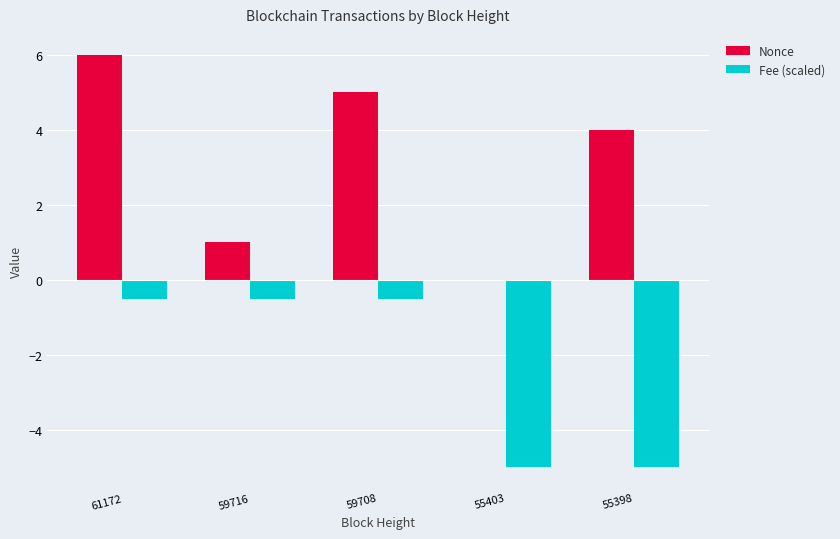

At which label does Nonce first exceed 4?

61172